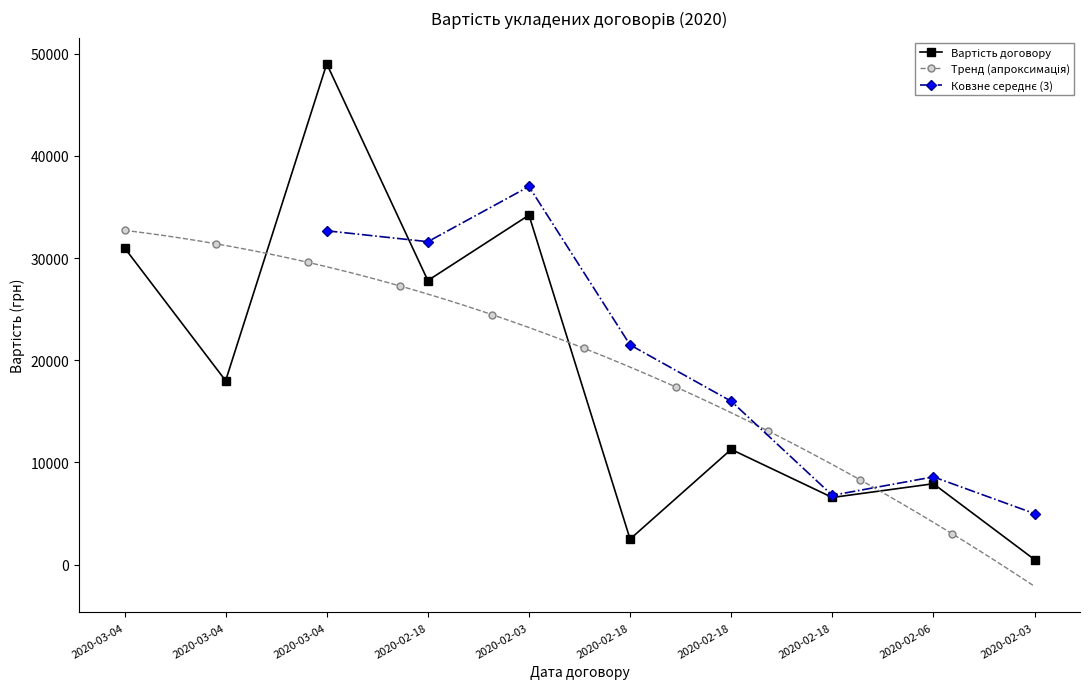

What is the smallest value displayed?

500.3